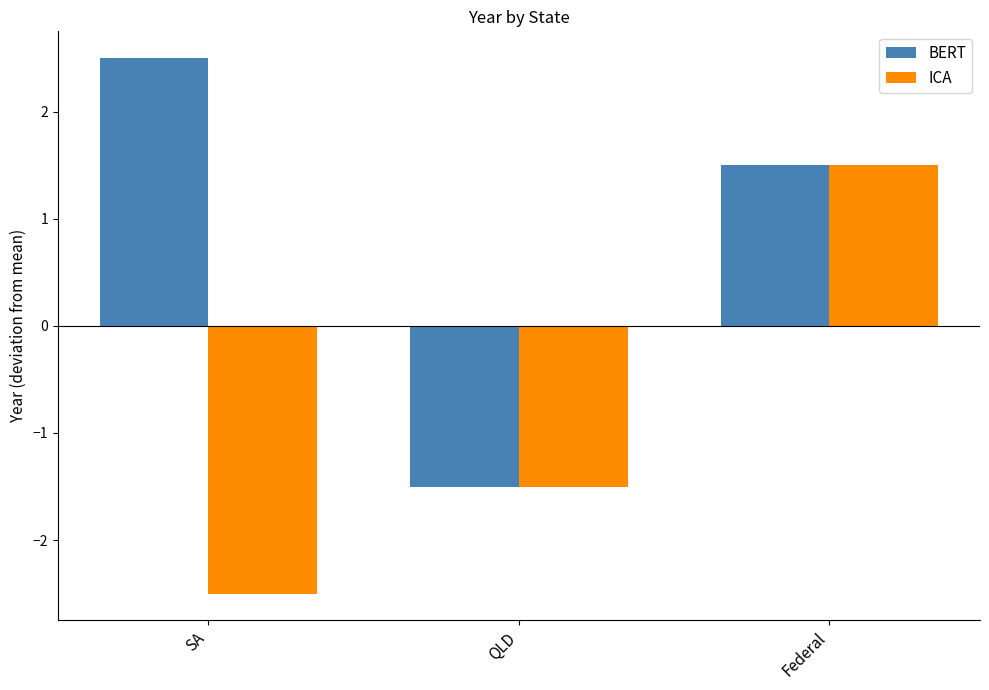

At which category is the sum across all series the highest?

Federal